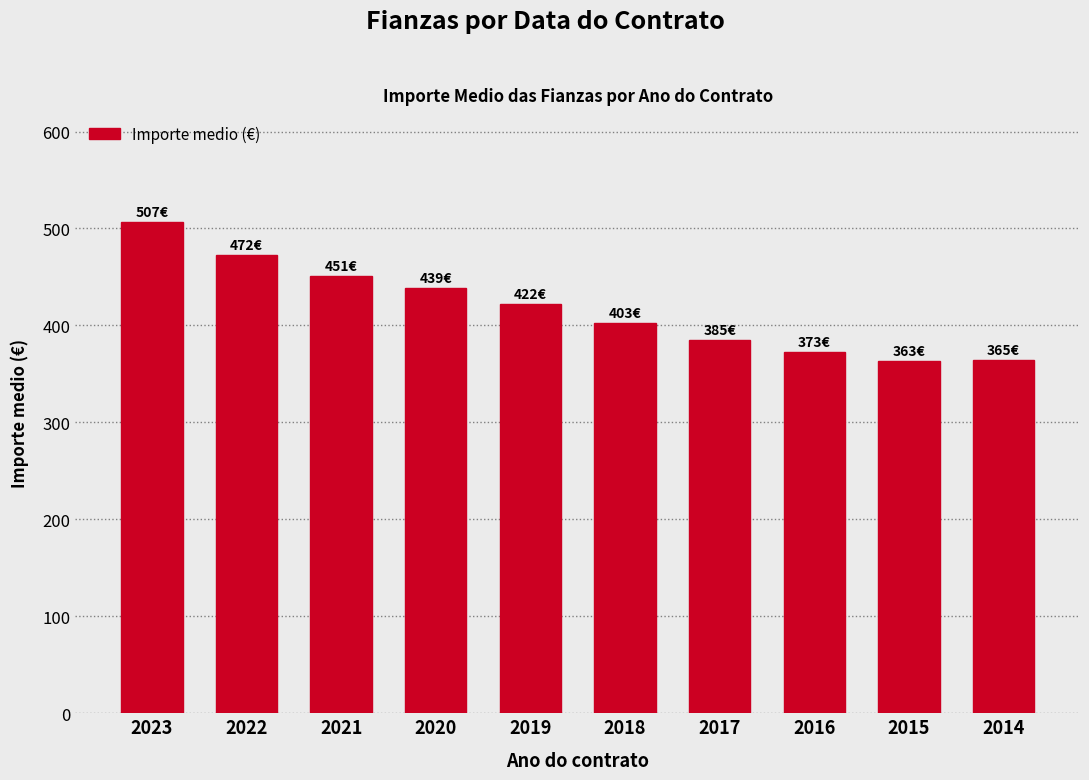

What value does the data have at 2017?

385.2